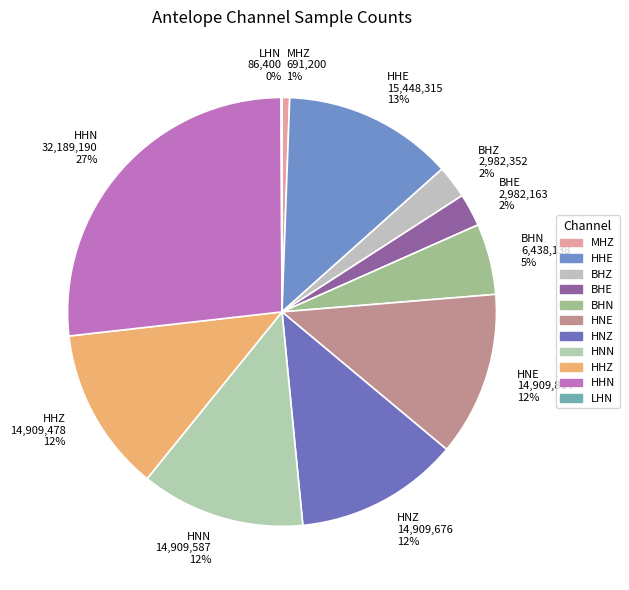

Between BHZ 2,982,352 2% and HNN 14,909,587 12%, which is larger?

HNN 14,909,587 12%